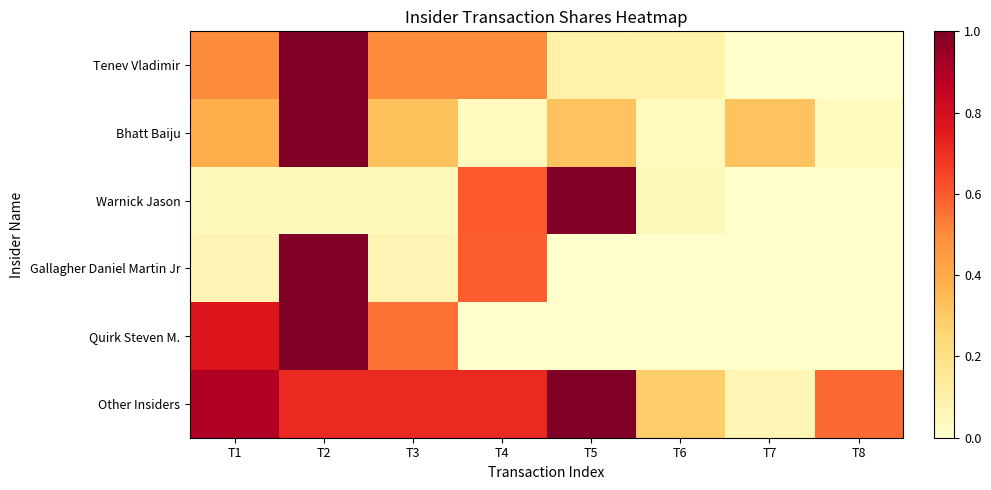

Count the number of categories in the chart.

8